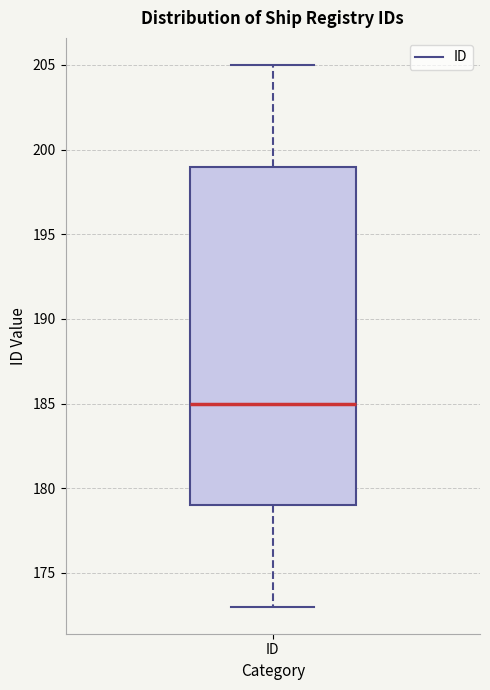

Read this box plot against the y-axis: the position of the median line, the range covered by the box, and the ends of both whiskers. The values are not printed on the chart, so give them approximately, as read against the axis.

median 185, box 179 to 199, whiskers 173 to 205